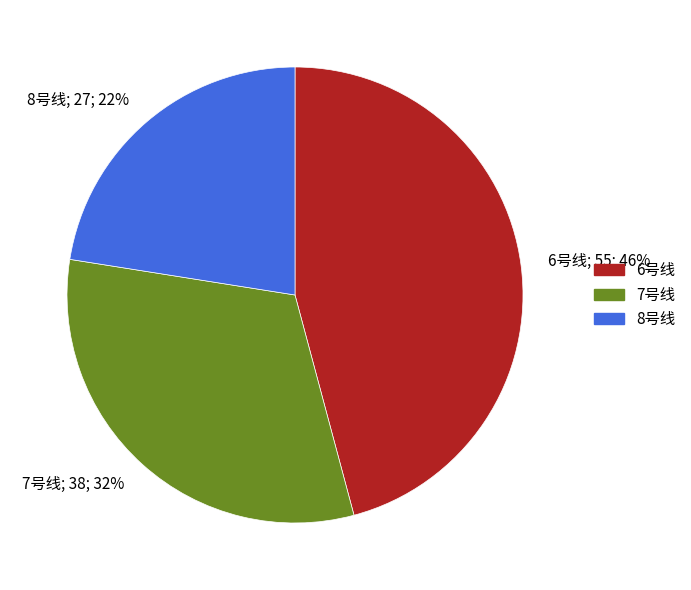

What is the smallest slice in the pie chart?

8号线